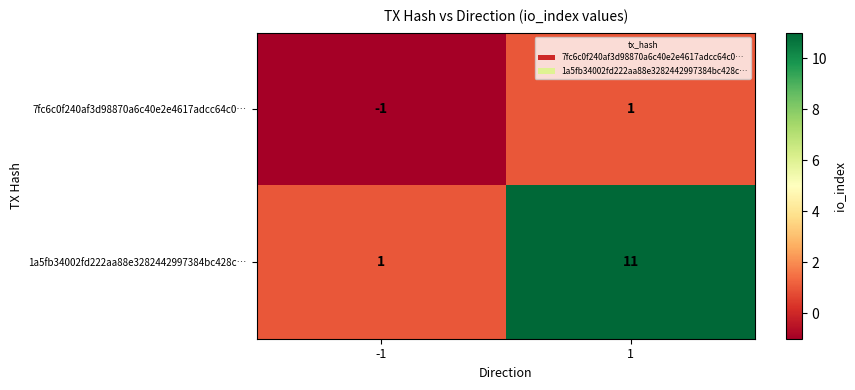

Reading left to right, extract all data points from this chart.

7fc6c0f240af3d98870a6c40e2e4617adcc64c0…: -1=-1	1=1
1a5fb34002fd222aa88e3282442997384bc428c…: -1=1	1=11